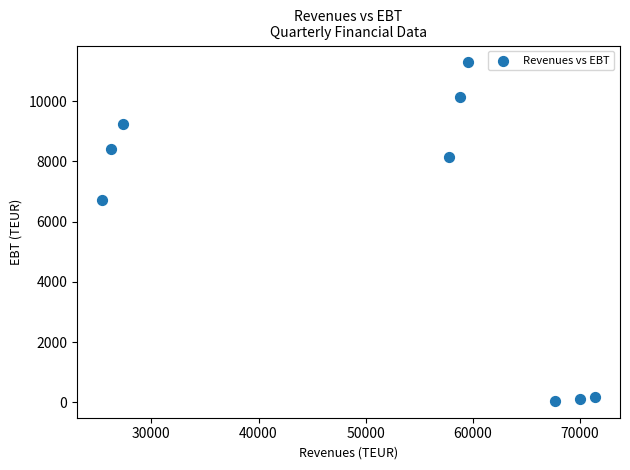

What Y value in the scatter plot is closest to 5668?

6718.6